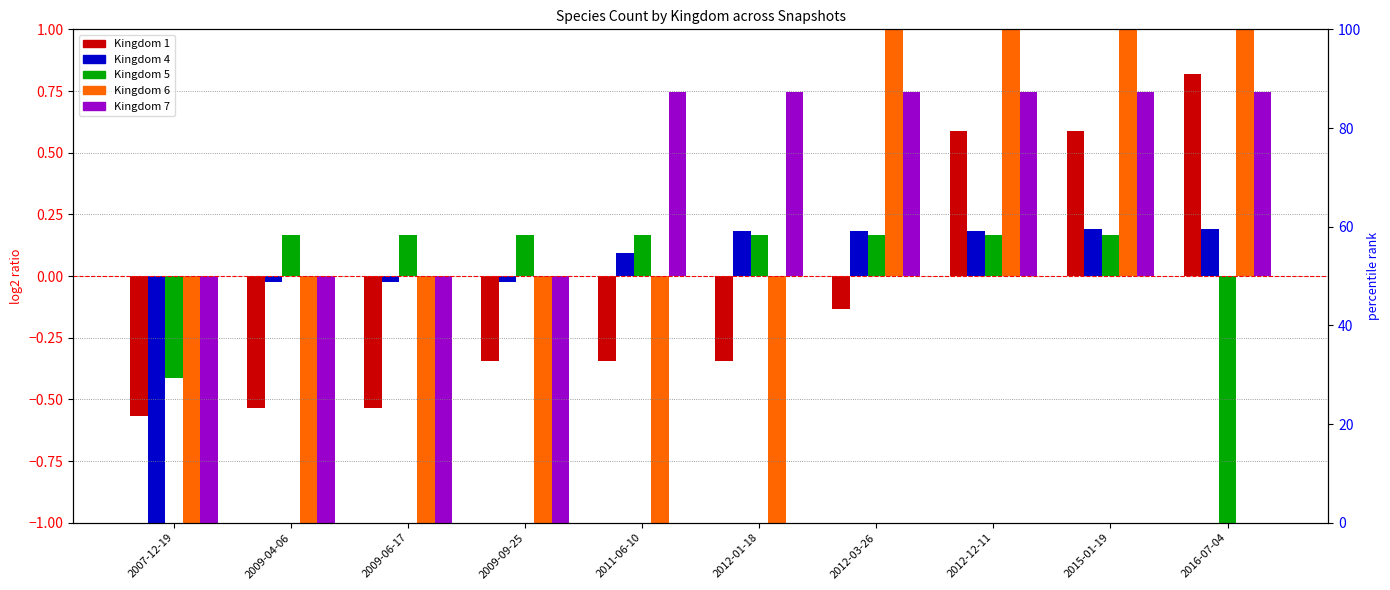

Rank the series by their maximum value, from lowest to highest.

Kingdom 5, Kingdom 4, Kingdom 7, Kingdom 1, Kingdom 6